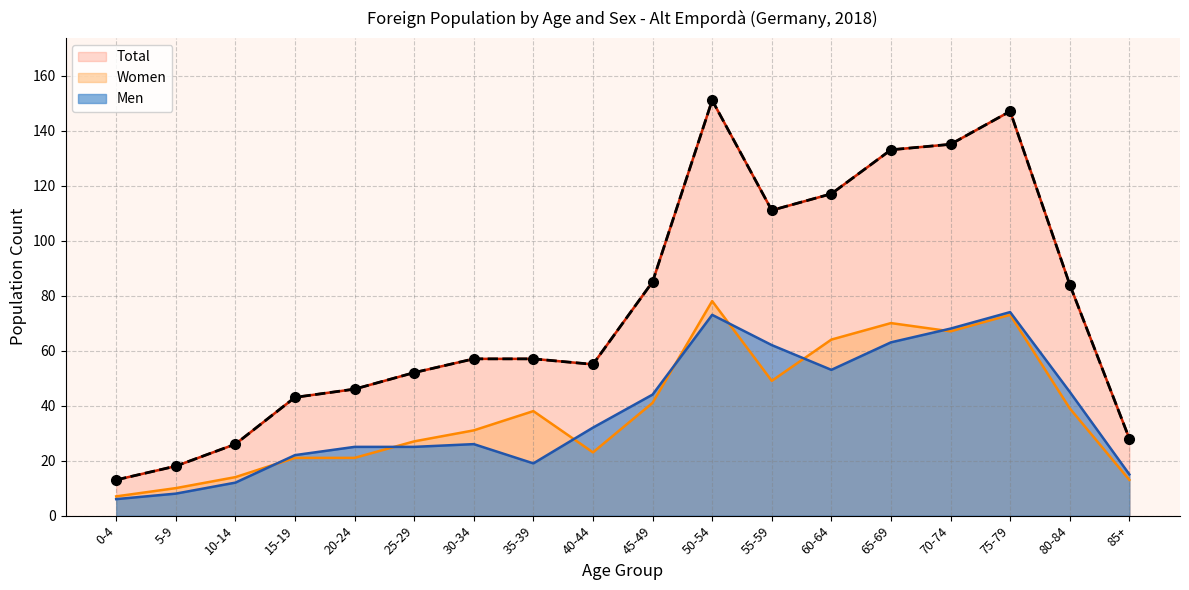

Is it true that Women equals 14 at 10-14?

True